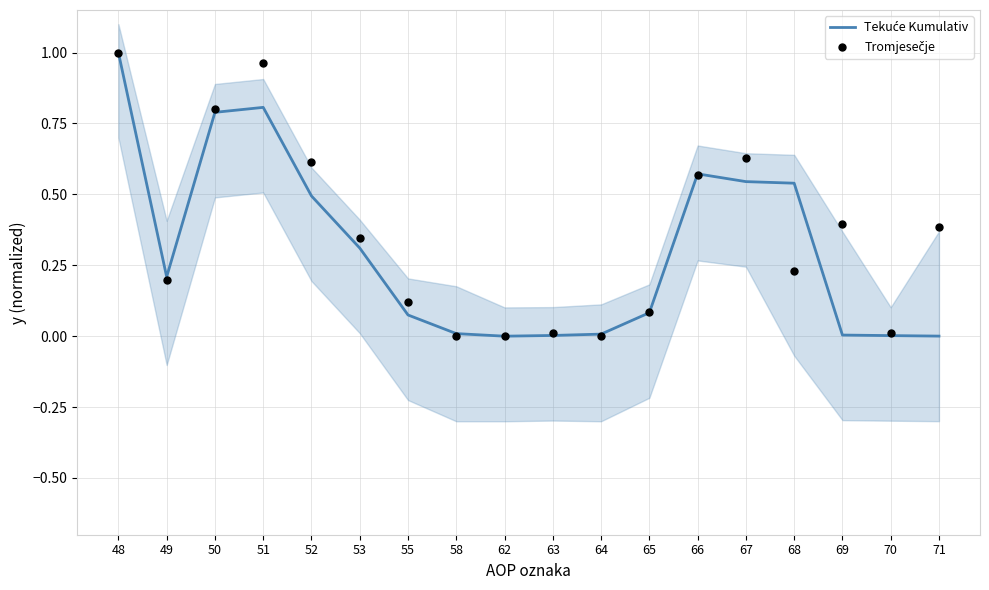

Which series has the largest total across all categories?

Tromjesečje